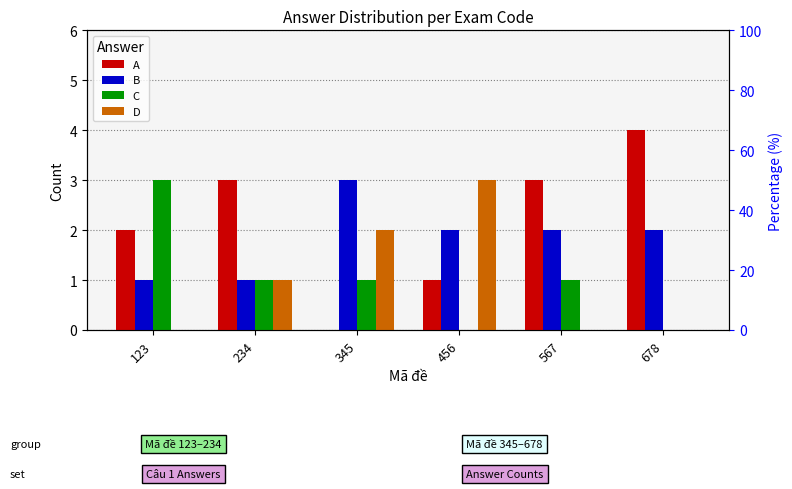

Between 456 and 678, which series saw the biggest shift?

A